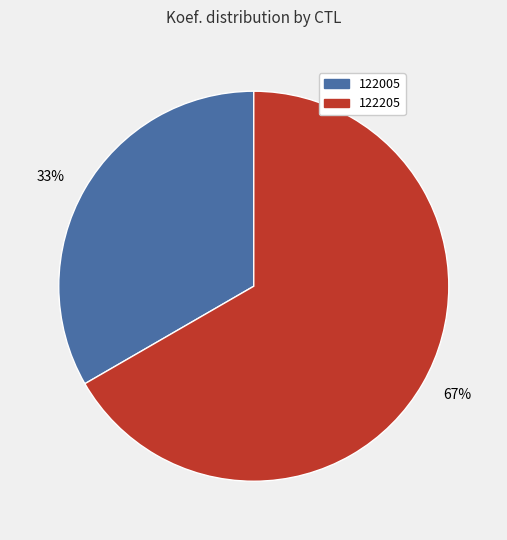

True or false: 67% accounts for 73% of the total.

False